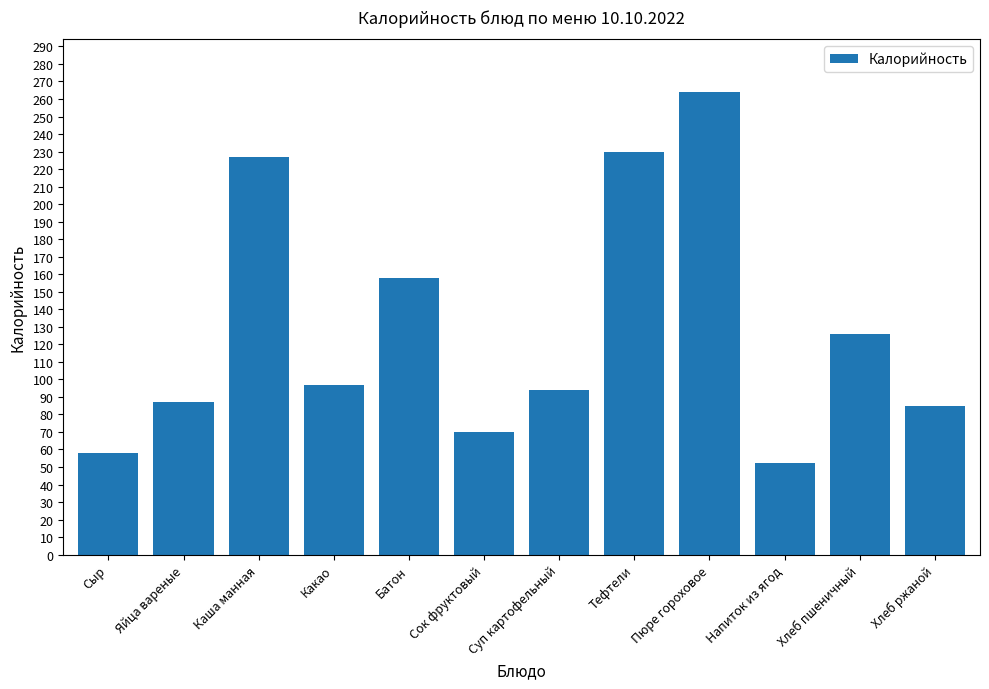

How many data points does each series have?

12